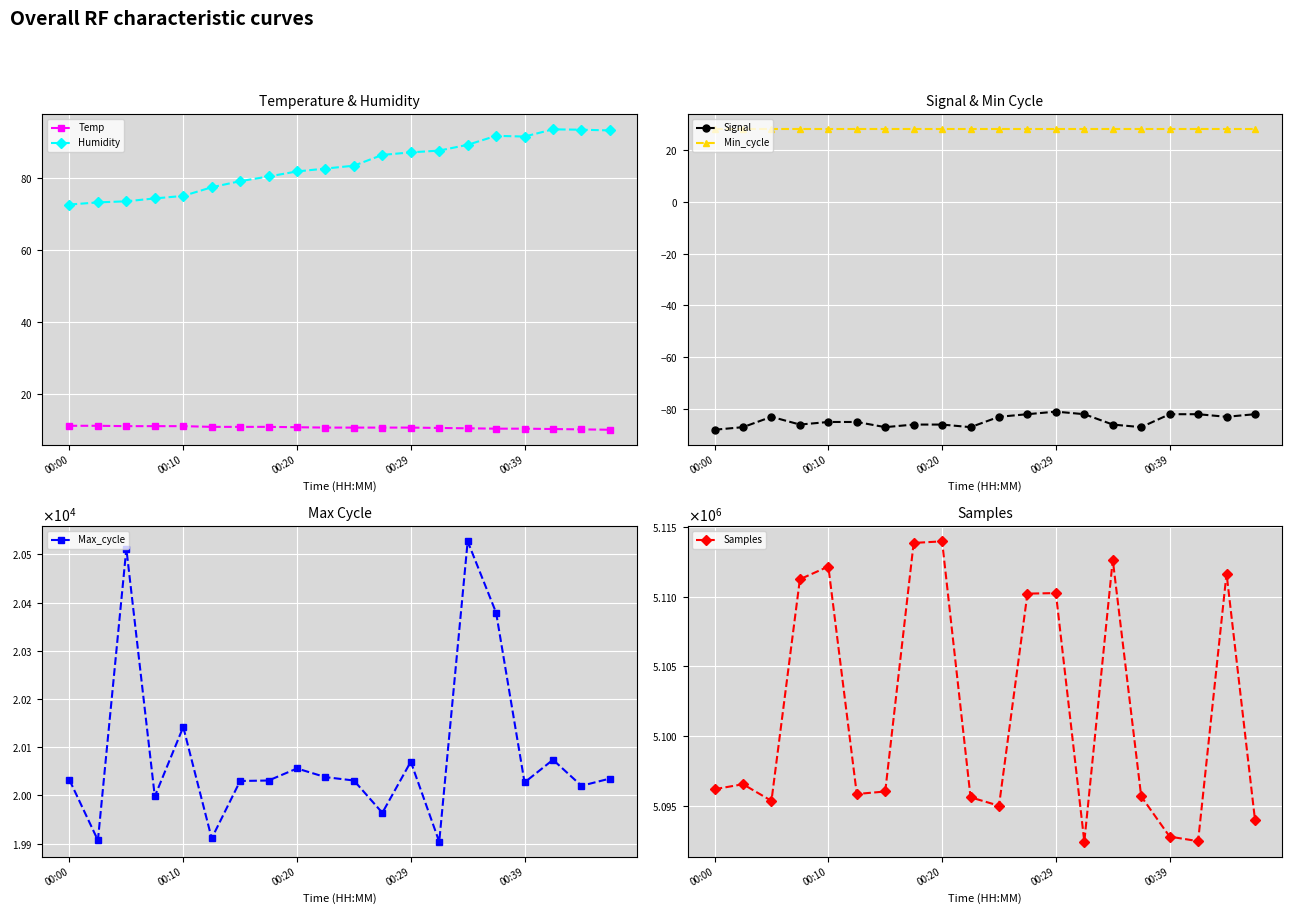

What is the minimum value shown in the chart?

-88.0